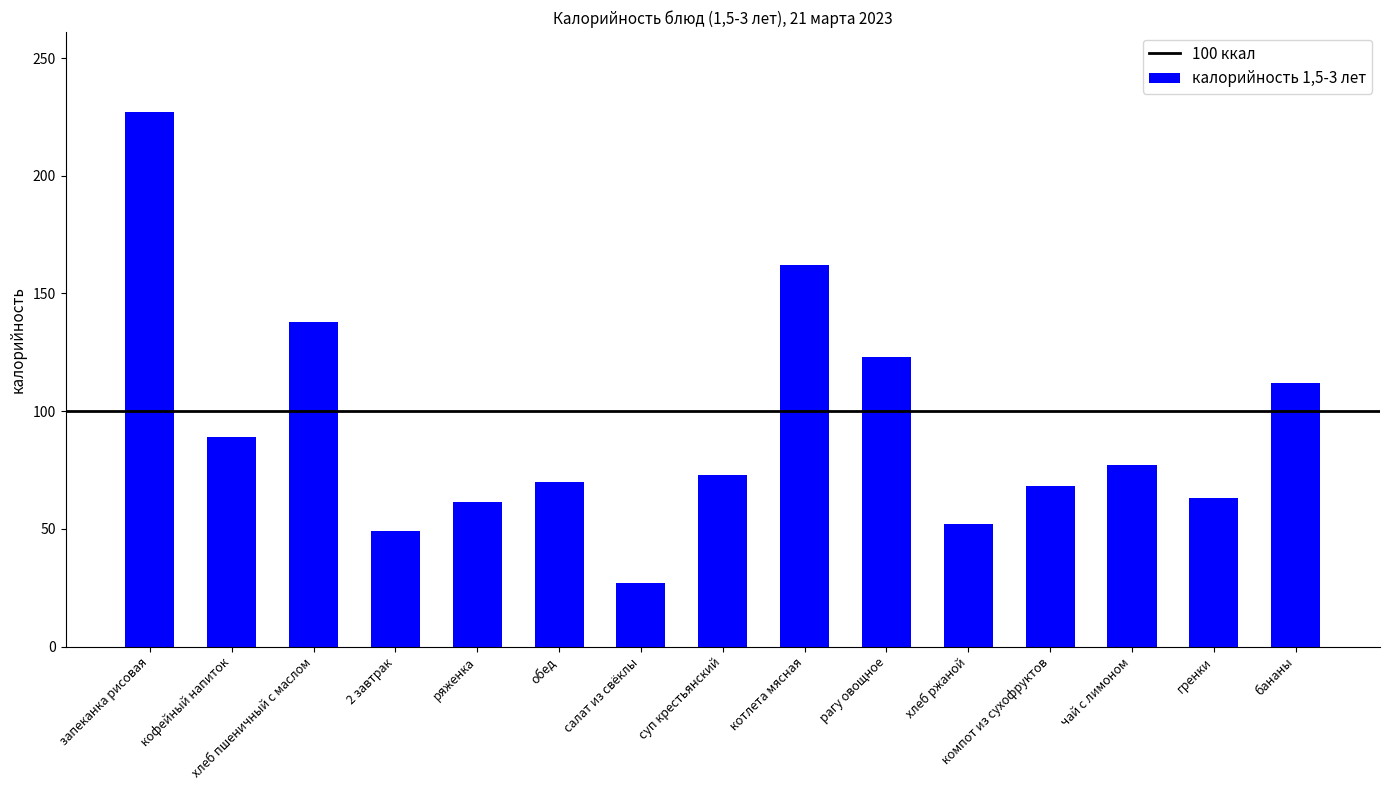

At which label is the value closest to 127?

рагу овощное